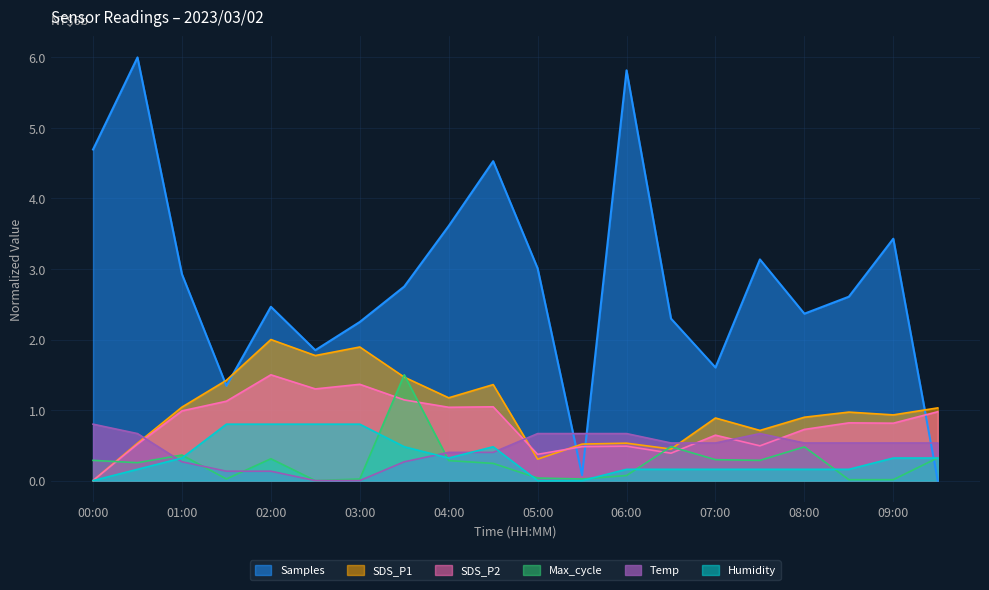

How many data points does each series have?

20